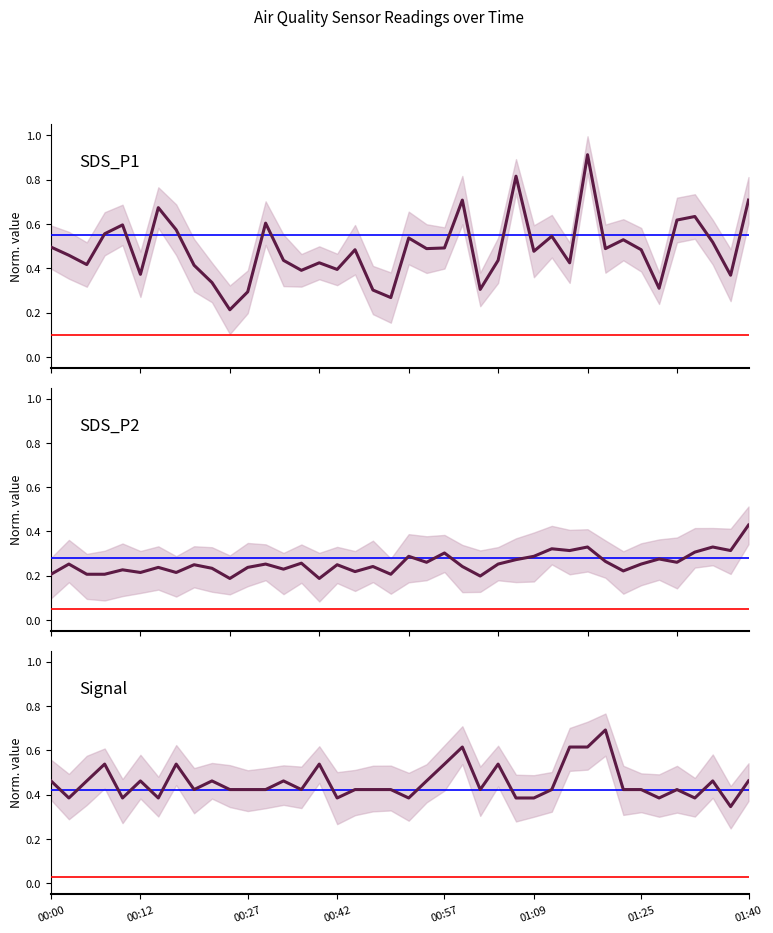

At which category is the sum across all series the highest?

30